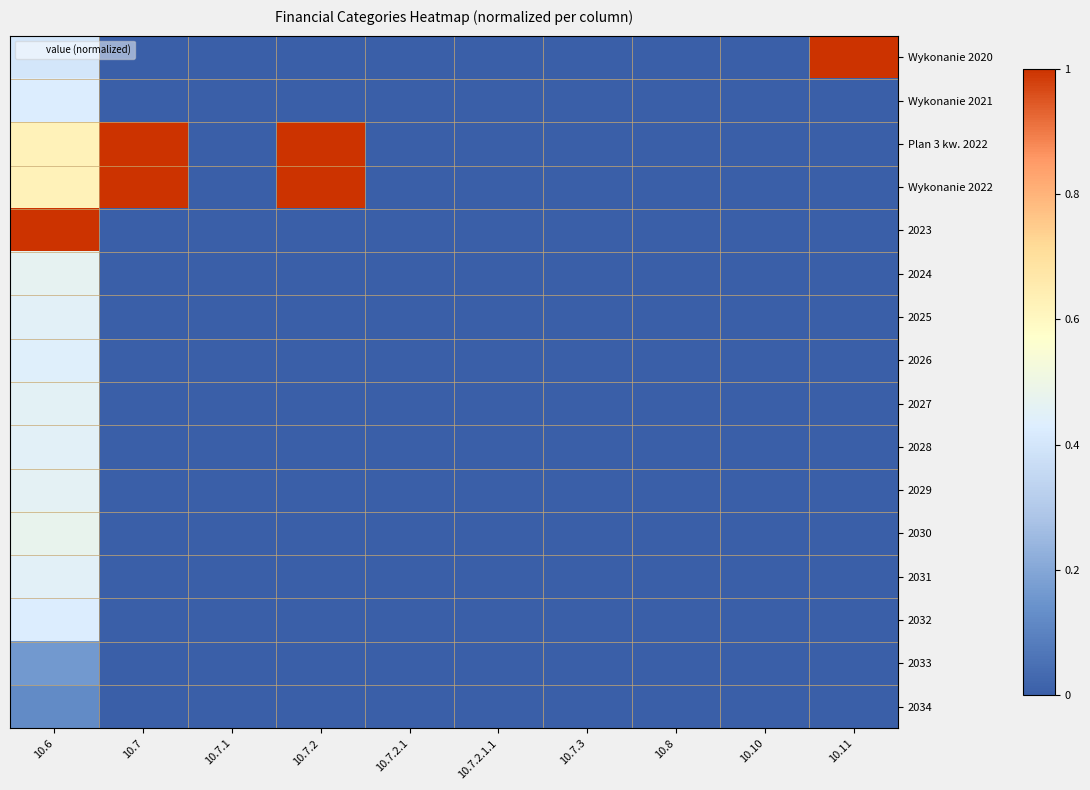

Reading right to left, what are all the values shown in this chart?

Wykonanie 2020: 10.11=1.0	10.10=0.0	10.8=0.0	10.7.3=0.0	10.7.2.1.1=0.0	10.7.2.1=0.0	10.7.2=0.0	10.7.1=0.0	10.7=0.0	10.6=0.4
Wykonanie 2021: 10.11=0.0	10.10=0.0	10.8=0.0	10.7.3=0.0	10.7.2.1.1=0.0	10.7.2.1=0.0	10.7.2=0.0	10.7.1=0.0	10.7=0.0	10.6=0.4
Plan 3 kw. 2022: 10.11=0.0	10.10=0.0	10.8=0.0	10.7.3=0.0	10.7.2.1.1=0.0	10.7.2.1=0.0	10.7.2=1.0	10.7.1=0.0	10.7=1.0	10.6=0.6
Wykonanie 2022: 10.11=0.0	10.10=0.0	10.8=0.0	10.7.3=0.0	10.7.2.1.1=0.0	10.7.2.1=0.0	10.7.2=1.0	10.7.1=0.0	10.7=1.0	10.6=0.6
2023: 10.11=0.0	10.10=0.0	10.8=0.0	10.7.3=0.0	10.7.2.1.1=0.0	10.7.2.1=0.0	10.7.2=0.0	10.7.1=0.0	10.7=0.0	10.6=1.0
2024: 10.11=0.0	10.10=0.0	10.8=0.0	10.7.3=0.0	10.7.2.1.1=0.0	10.7.2.1=0.0	10.7.2=0.0	10.7.1=0.0	10.7=0.0	10.6=0.5
2025: 10.11=0.0	10.10=0.0	10.8=0.0	10.7.3=0.0	10.7.2.1.1=0.0	10.7.2.1=0.0	10.7.2=0.0	10.7.1=0.0	10.7=0.0	10.6=0.5
2026: 10.11=0.0	10.10=0.0	10.8=0.0	10.7.3=0.0	10.7.2.1.1=0.0	10.7.2.1=0.0	10.7.2=0.0	10.7.1=0.0	10.7=0.0	10.6=0.4
2027: 10.11=0.0	10.10=0.0	10.8=0.0	10.7.3=0.0	10.7.2.1.1=0.0	10.7.2.1=0.0	10.7.2=0.0	10.7.1=0.0	10.7=0.0	10.6=0.5
2028: 10.11=0.0	10.10=0.0	10.8=0.0	10.7.3=0.0	10.7.2.1.1=0.0	10.7.2.1=0.0	10.7.2=0.0	10.7.1=0.0	10.7=0.0	10.6=0.5
2029: 10.11=0.0	10.10=0.0	10.8=0.0	10.7.3=0.0	10.7.2.1.1=0.0	10.7.2.1=0.0	10.7.2=0.0	10.7.1=0.0	10.7=0.0	10.6=0.5
2030: 10.11=0.0	10.10=0.0	10.8=0.0	10.7.3=0.0	10.7.2.1.1=0.0	10.7.2.1=0.0	10.7.2=0.0	10.7.1=0.0	10.7=0.0	10.6=0.5
2031: 10.11=0.0	10.10=0.0	10.8=0.0	10.7.3=0.0	10.7.2.1.1=0.0	10.7.2.1=0.0	10.7.2=0.0	10.7.1=0.0	10.7=0.0	10.6=0.5
2032: 10.11=0.0	10.10=0.0	10.8=0.0	10.7.3=0.0	10.7.2.1.1=0.0	10.7.2.1=0.0	10.7.2=0.0	10.7.1=0.0	10.7=0.0	10.6=0.4
2033: 10.11=0.0	10.10=0.0	10.8=0.0	10.7.3=0.0	10.7.2.1.1=0.0	10.7.2.1=0.0	10.7.2=0.0	10.7.1=0.0	10.7=0.0	10.6=0.2
2034: 10.11=0.0	10.10=0.0	10.8=0.0	10.7.3=0.0	10.7.2.1.1=0.0	10.7.2.1=0.0	10.7.2=0.0	10.7.1=0.0	10.7=0.0	10.6=0.1